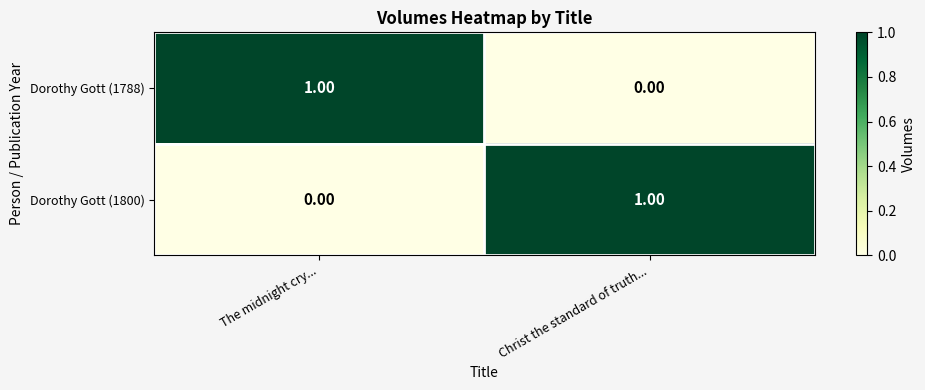

Rank the series at Christ the standard of truth... from highest to lowest value.

Dorothy Gott (1800), Dorothy Gott (1788)